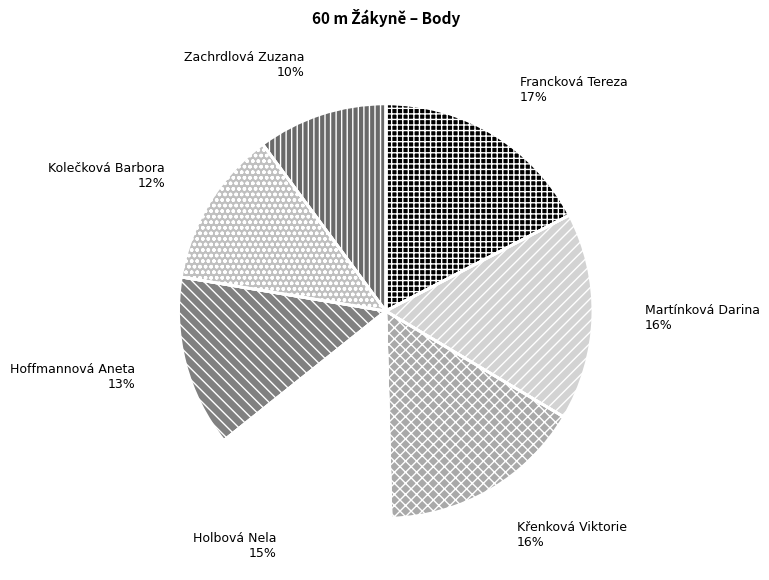

The Zachrdlová Zuzana slice represents 10% of the pie. True or false?

True